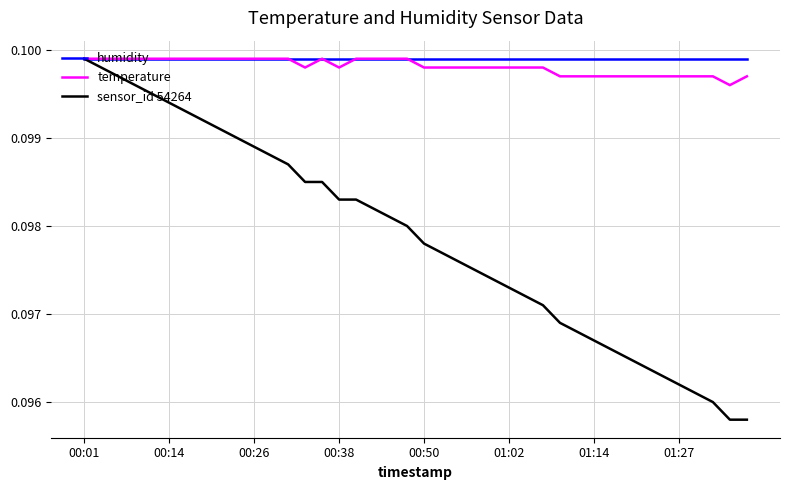

Which series has the largest total across all categories?

humidity